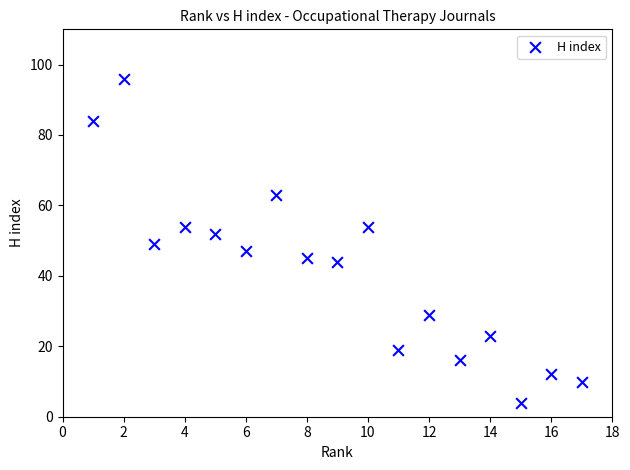

What is the range of X values (max minus min)?

16